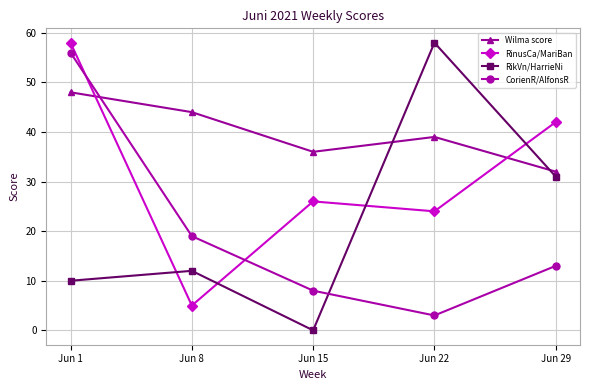

Does the chart have visible grid lines?

Yes